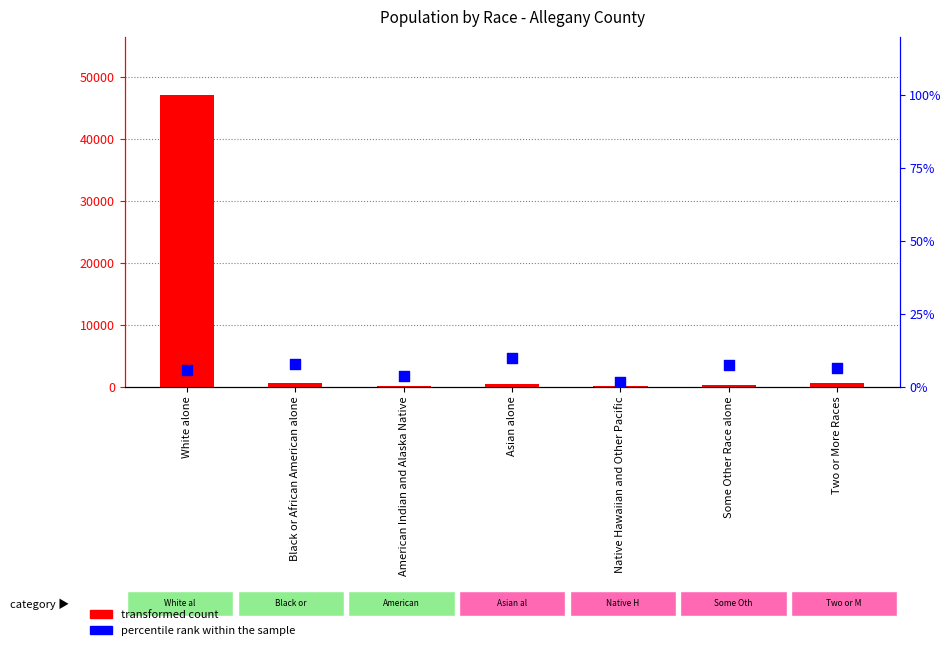

Which series has the widest spread of Y values?

transformed count